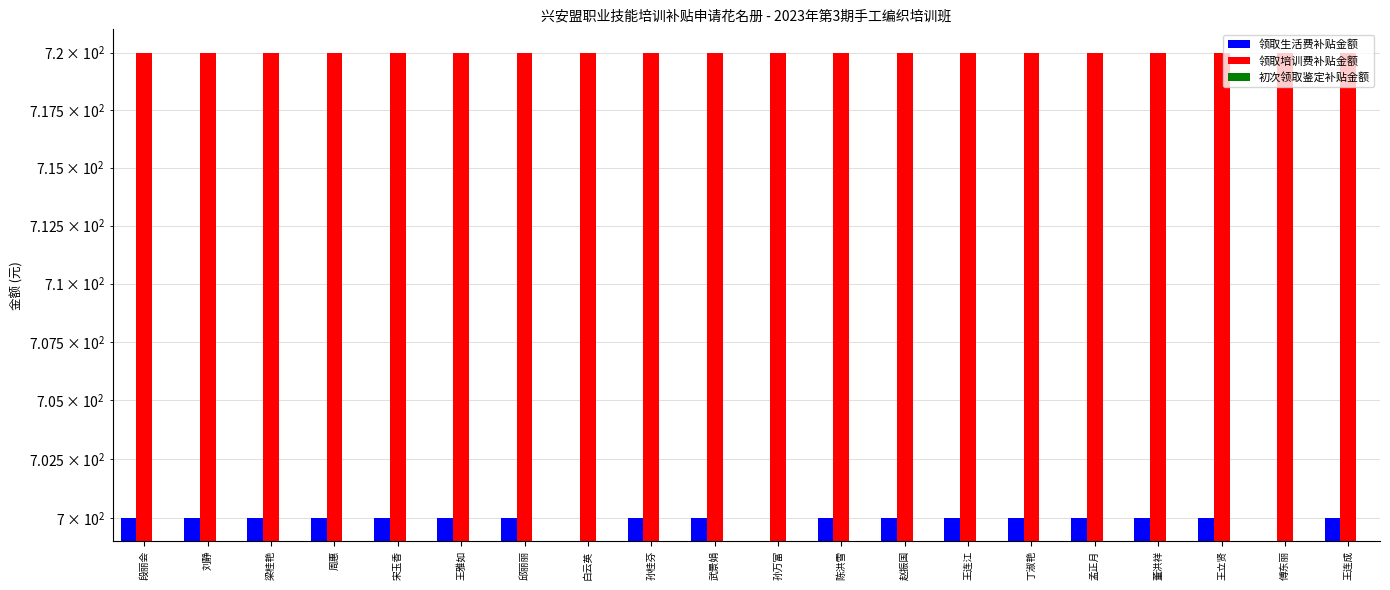

Which series has the largest range (max minus min)?

领取生活费补贴金额